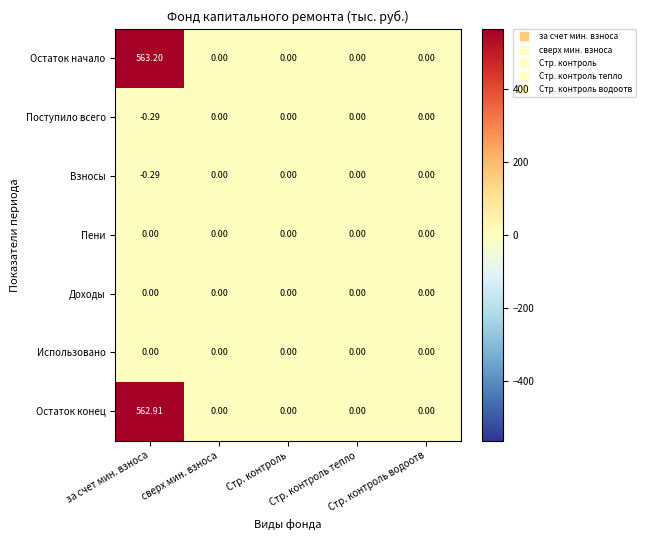

How many distinct data groups are displayed?

7